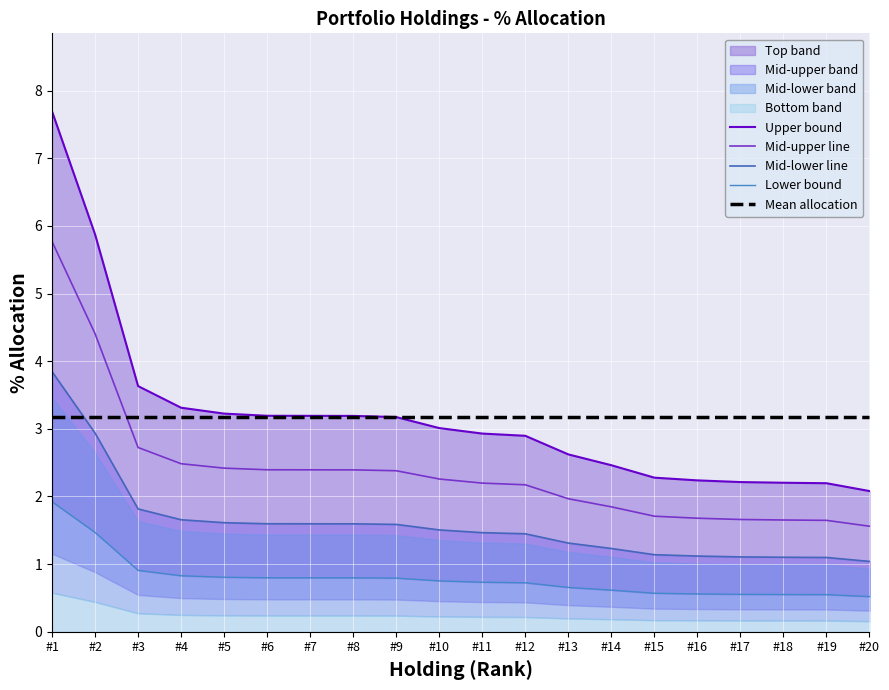

Which series has the widest spread of values?

Upper bound